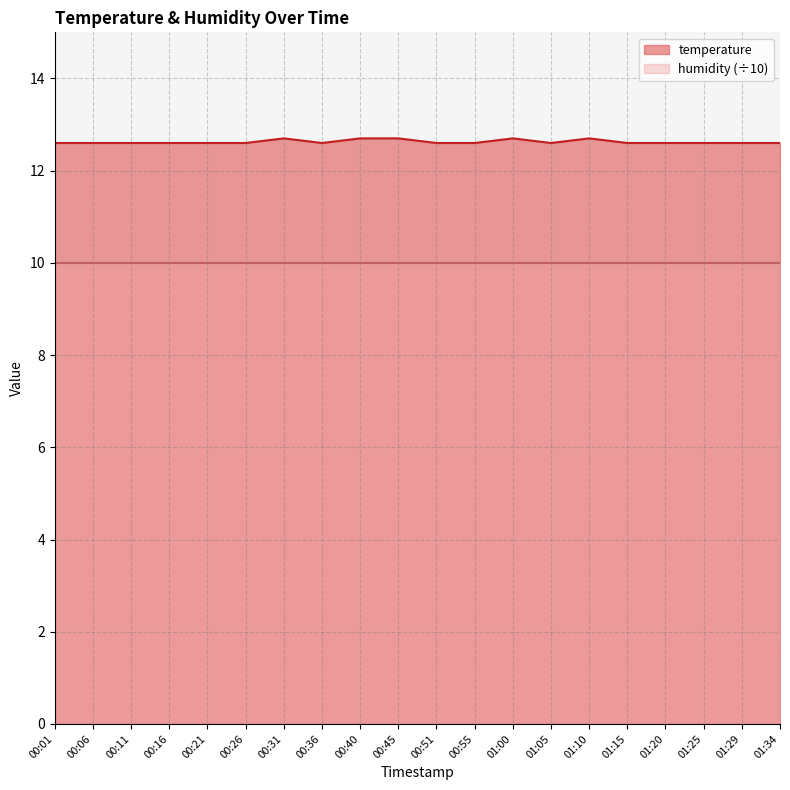

Approximately how many times larger is the value at 00:55 compared to 01:20?

1.0